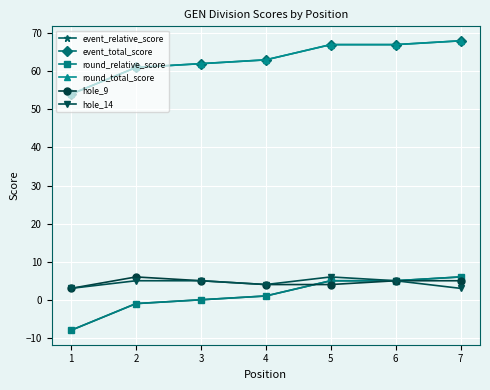

At which category is the sum across all series the highest?

7